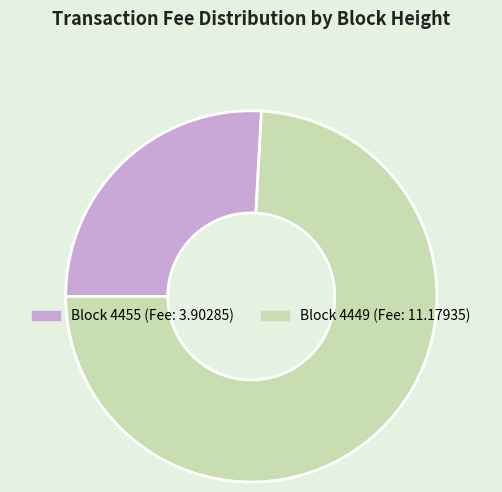

Does any single category account for the majority?

Yes